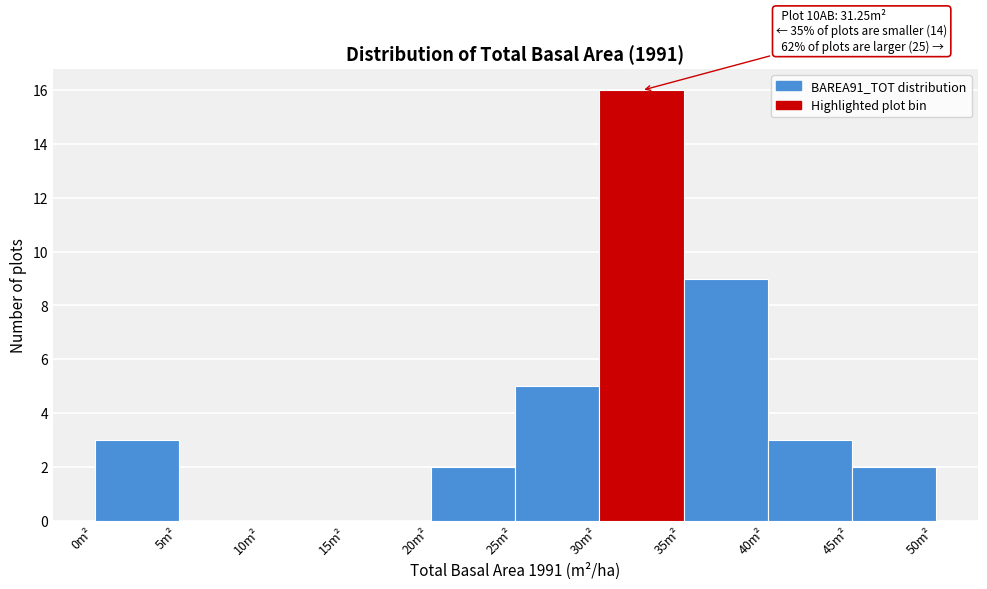

Which range on the x-axis has the tallest bar?

30 to 35